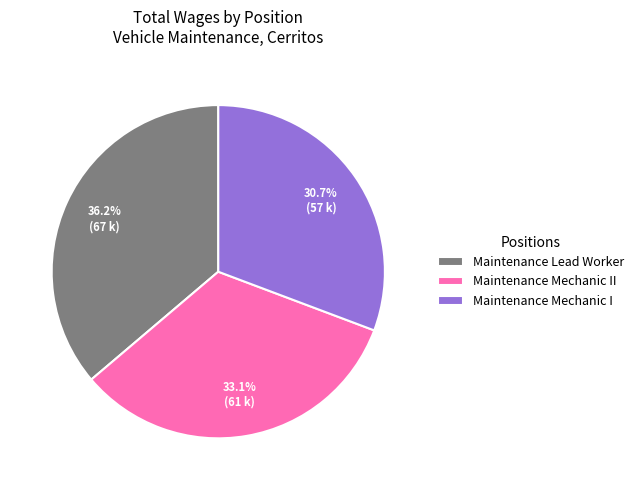

What is the largest slice in the pie chart?

Maintenance Lead Worker